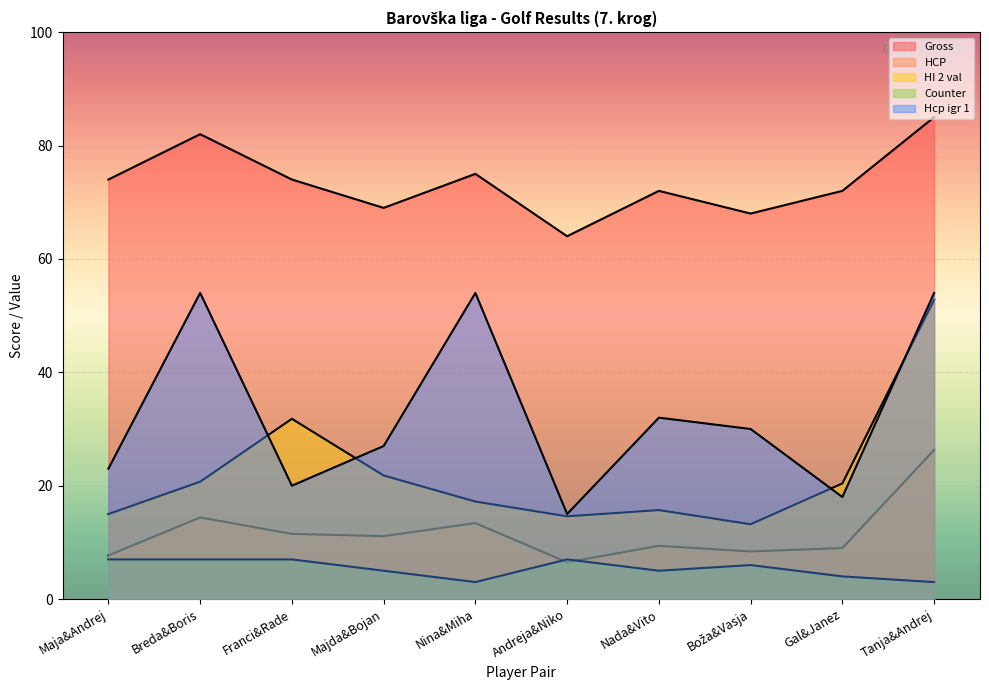

Is it true that Counter equals 7.0 at Andreja&Niko?

True